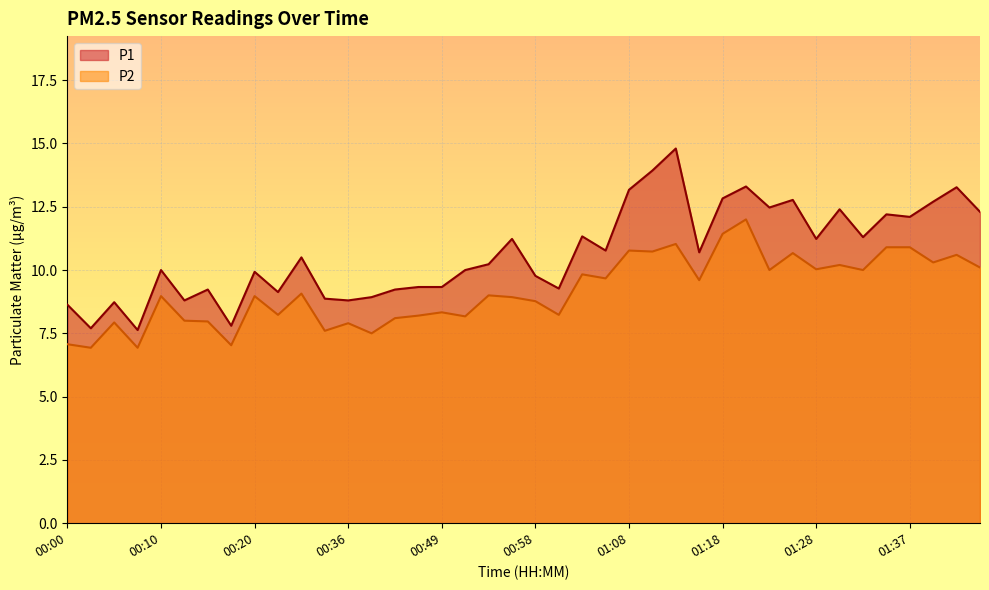

Does the chart display data point markers on the line(s)?

No